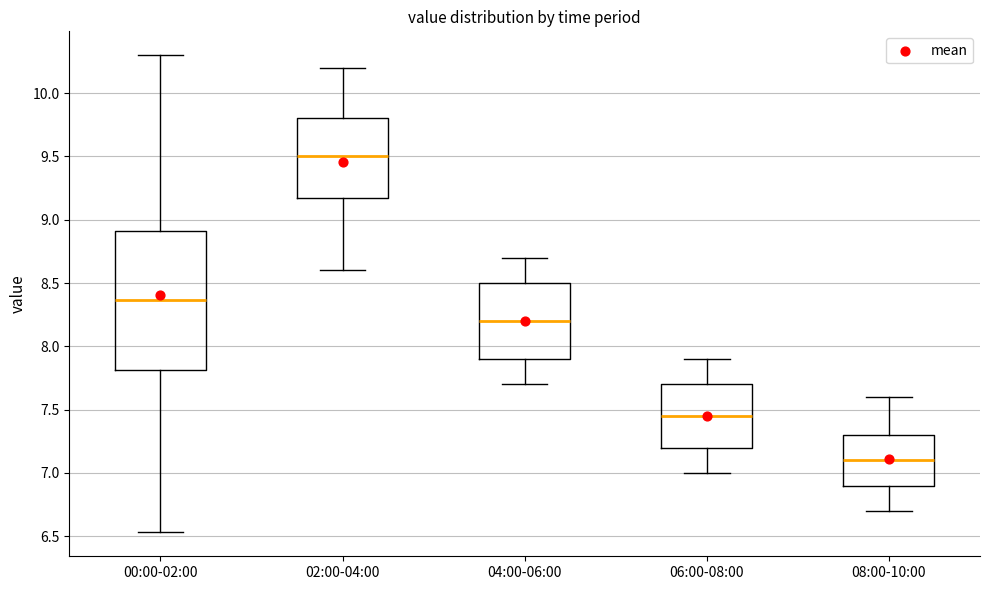

Reading left to right, read every box against the y-axis: the position of its median line, the range the box covers, and the ends of its whiskers. The values are not printed on the chart, so give them approximately, as read against the axis.

00:00-02:00: median 8.35, box 7.80 to 8.90, whiskers 6.55 to 10.30
02:00-04:00: median 9.50, box 9.20 to 9.80, whiskers 8.60 to 10.20
04:00-06:00: median 8.20, box 7.90 to 8.50, whiskers 7.70 to 8.70
06:00-08:00: median 7.45, box 7.20 to 7.70, whiskers 7.00 to 7.90
08:00-10:00: median 7.10, box 6.90 to 7.30, whiskers 6.70 to 7.60